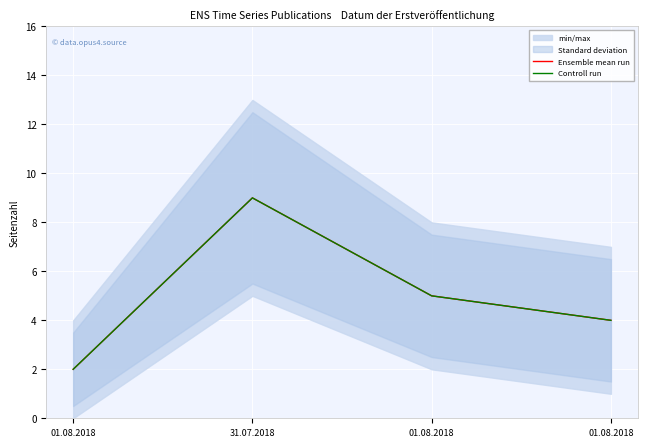

Which category has the lowest value in the Ensemble mean run series?

01.08.2018